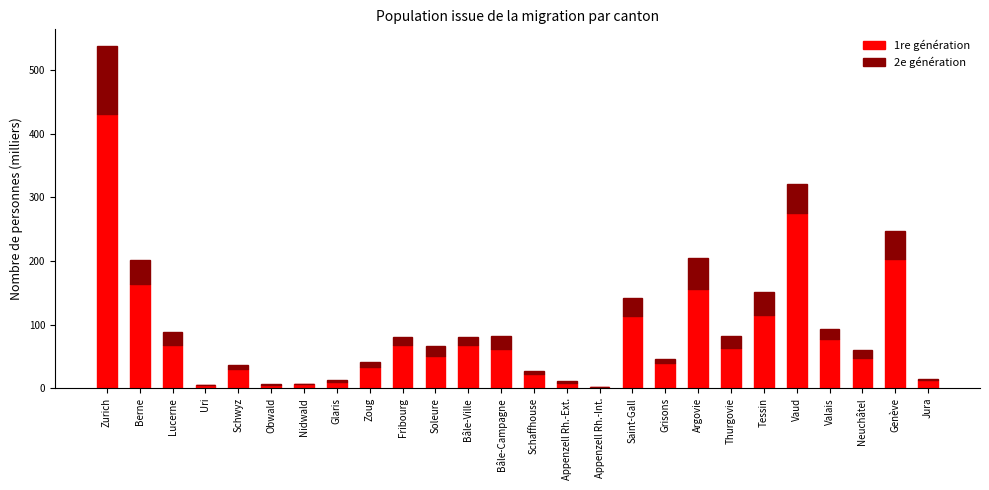

At which category is the sum across all series the highest?

Zurich